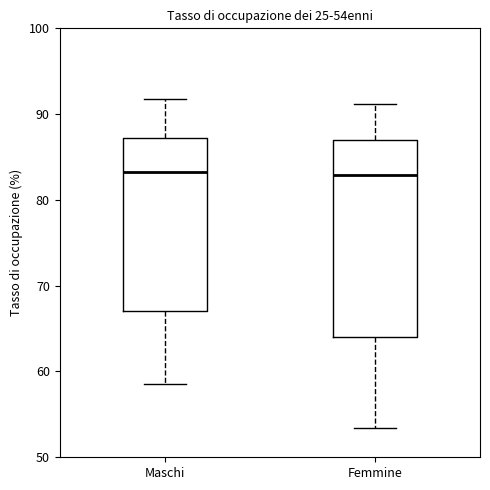

Reading left to right, read every box against the y-axis: the position of its median line, the range the box covers, and the ends of its whiskers. The values are not printed on the chart, so give them approximately, as read against the axis.

Maschi: median 83, box 67 to 87, whiskers 58 to 92
Femmine: median 83, box 64 to 87, whiskers 53 to 91